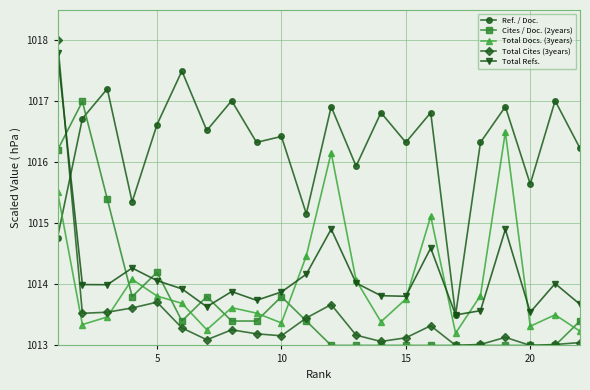

Which series has the largest range (max minus min)?

Total Cites (3years)